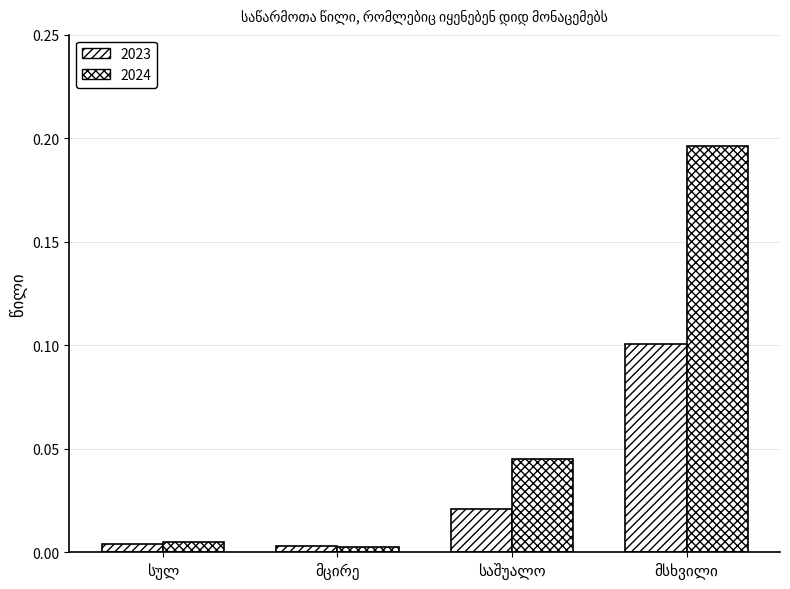

Which category has the highest value in the 2023 series?

მსხვილი